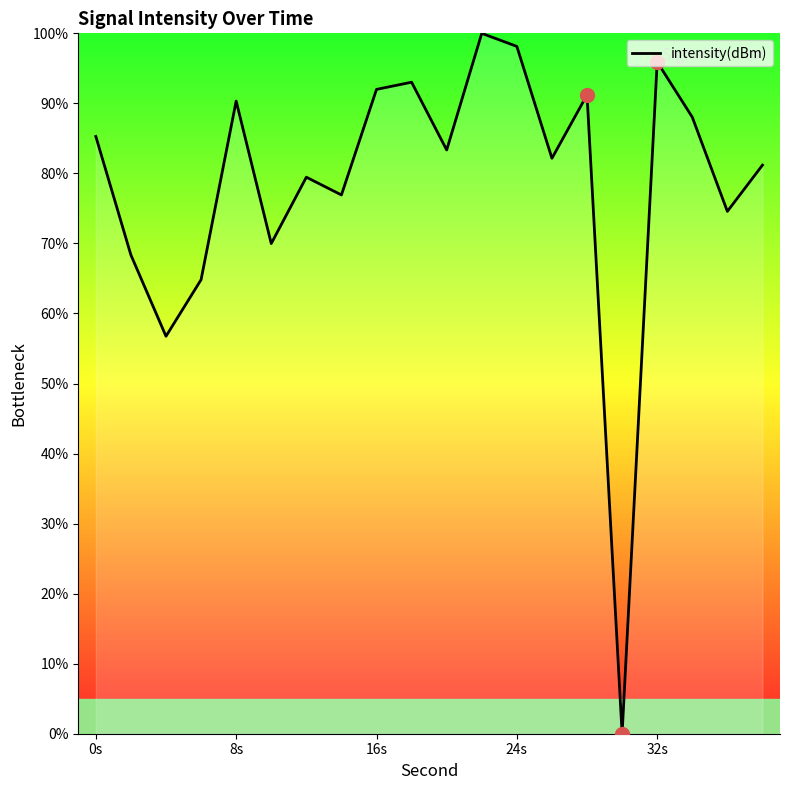

The value of intensity(dBm) at 0s is 17.1. True or false?

False